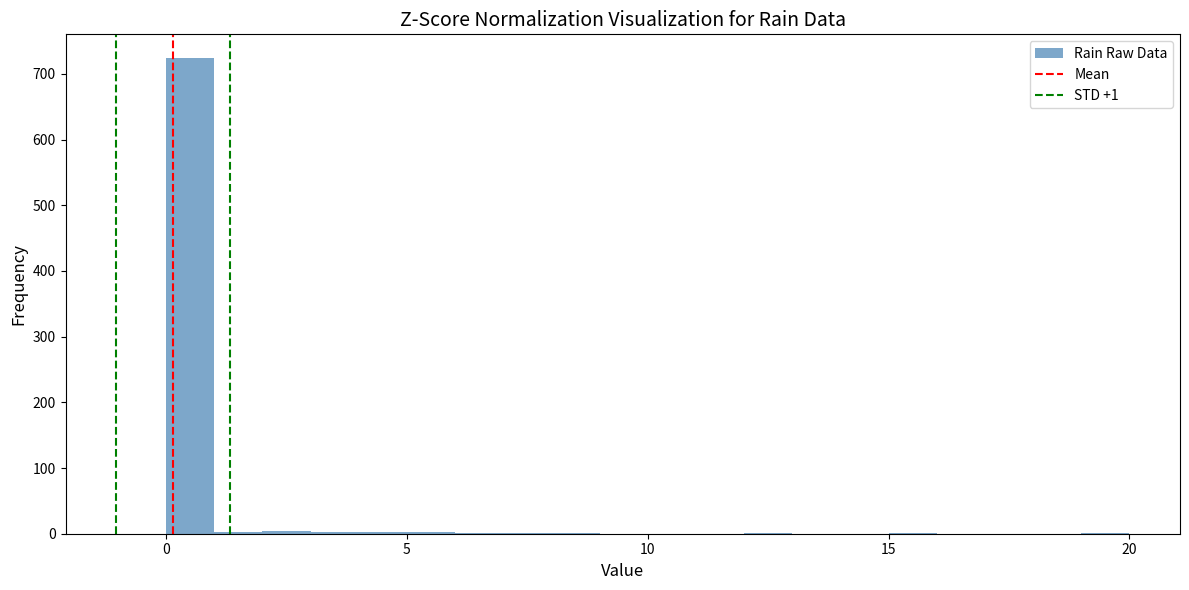

Around what value on the x-axis is the tallest bar? Give the approximate position of its centre, as read against the axis.

0.5